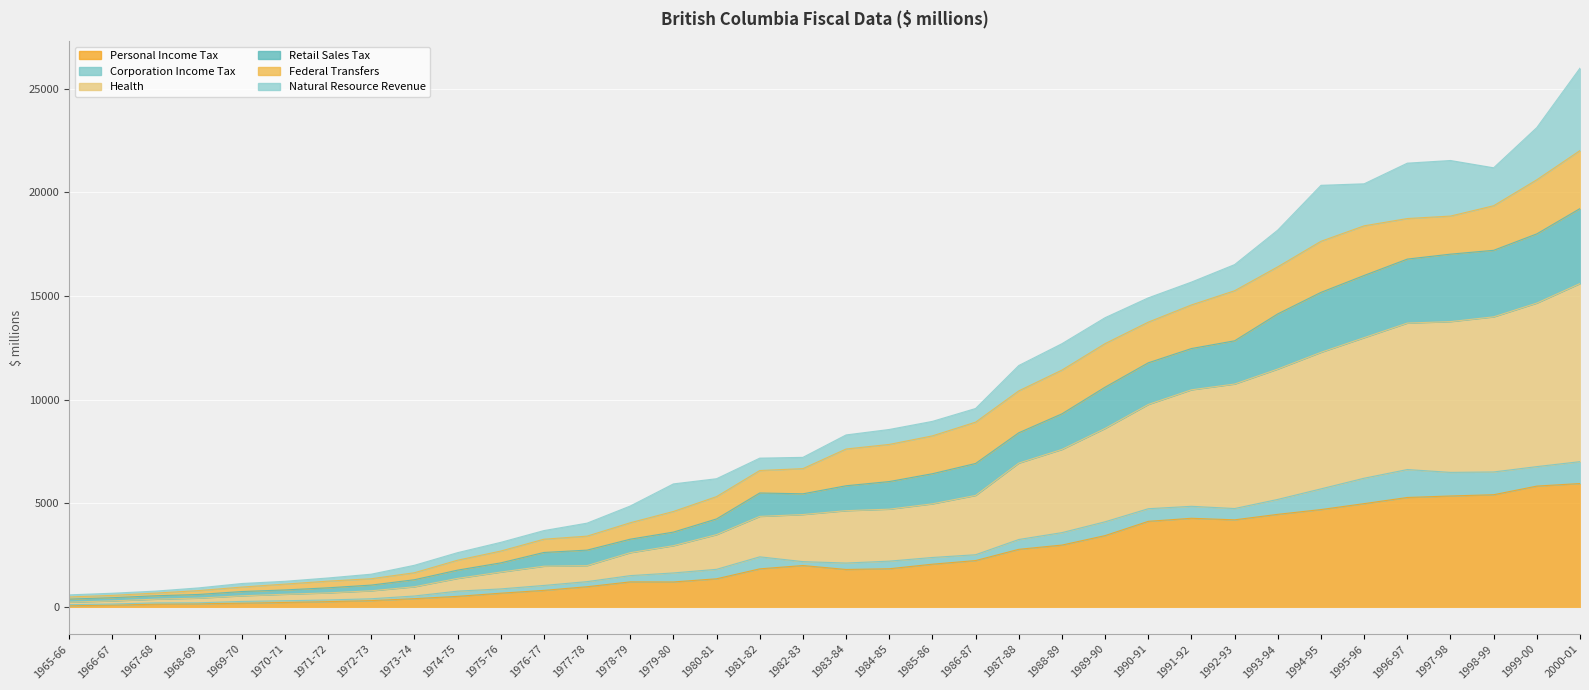

Which category has the highest value across all series?

2000-01